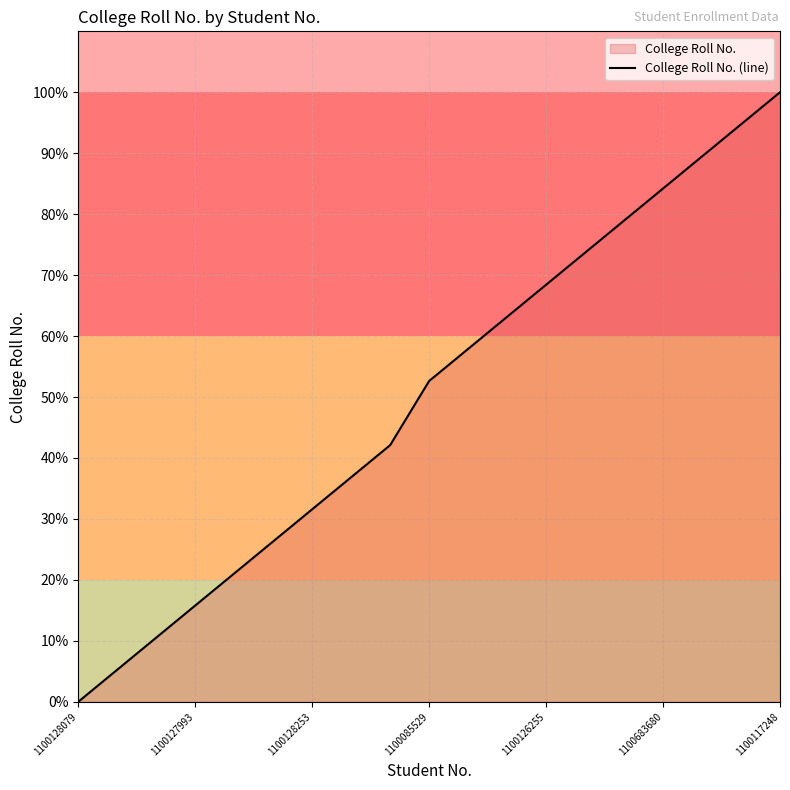

Reading left to right, extract all data points from this chart.

0.0	5.3	10.5	15.8	21.1	26.3	31.6	36.8	42.1	52.6	57.9	63.2	68.4	73.7	78.9	84.2	89.5	94.7	100.0